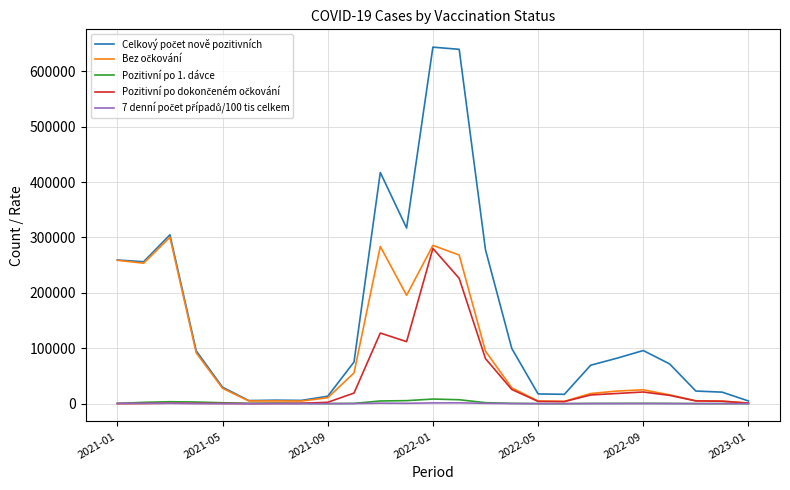

What is the maximum value shown in the chart?

643369.0